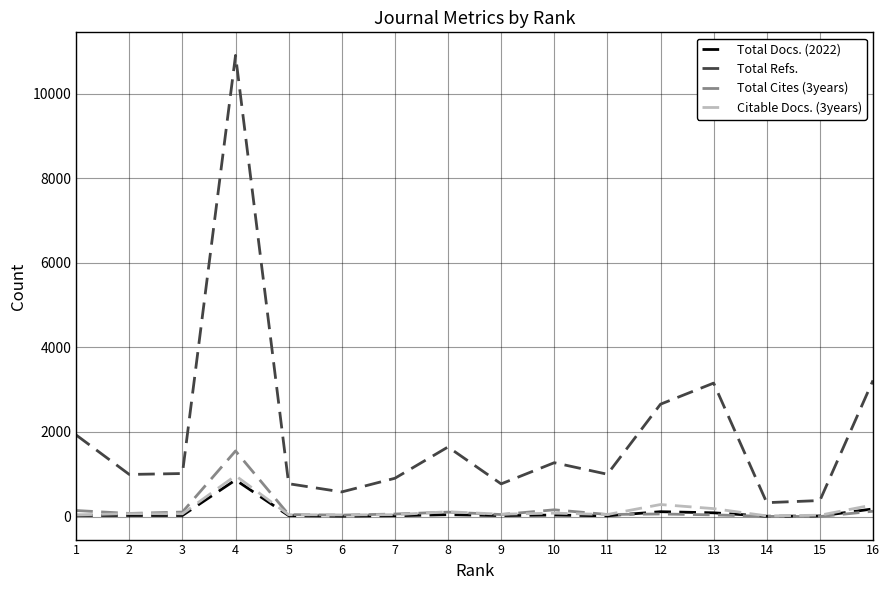

At which label does Citable Docs. (3years) reach its peak?

4